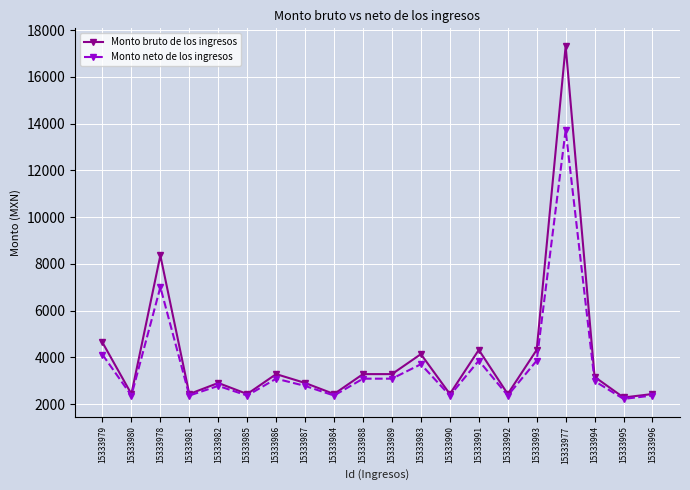

What is the maximum value shown in the chart?

17318.5